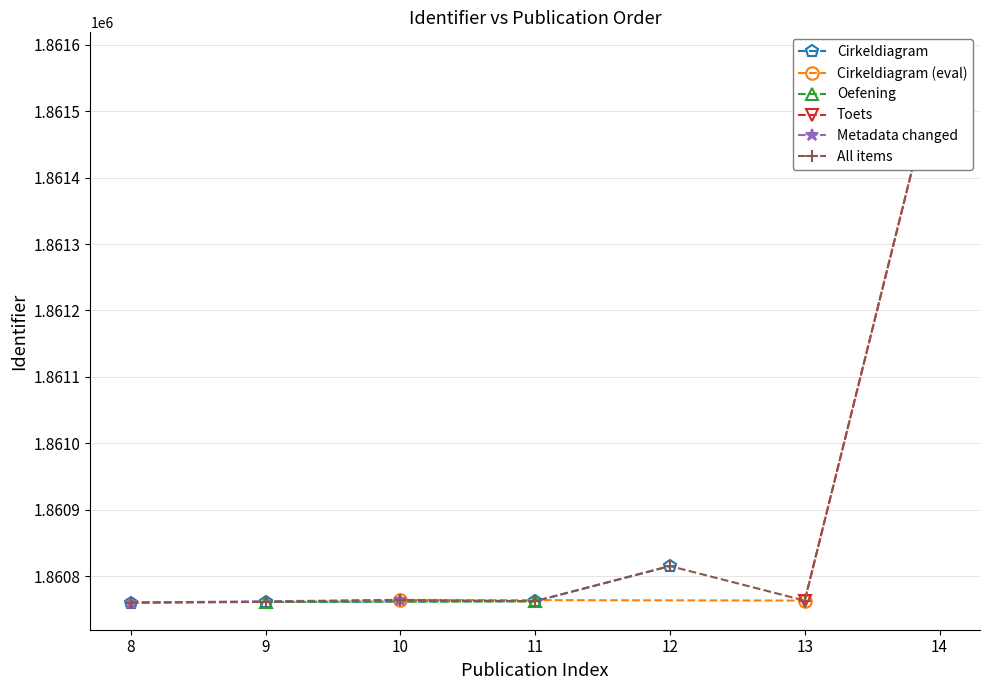

Is this an area chart (filled region under the line)?

No